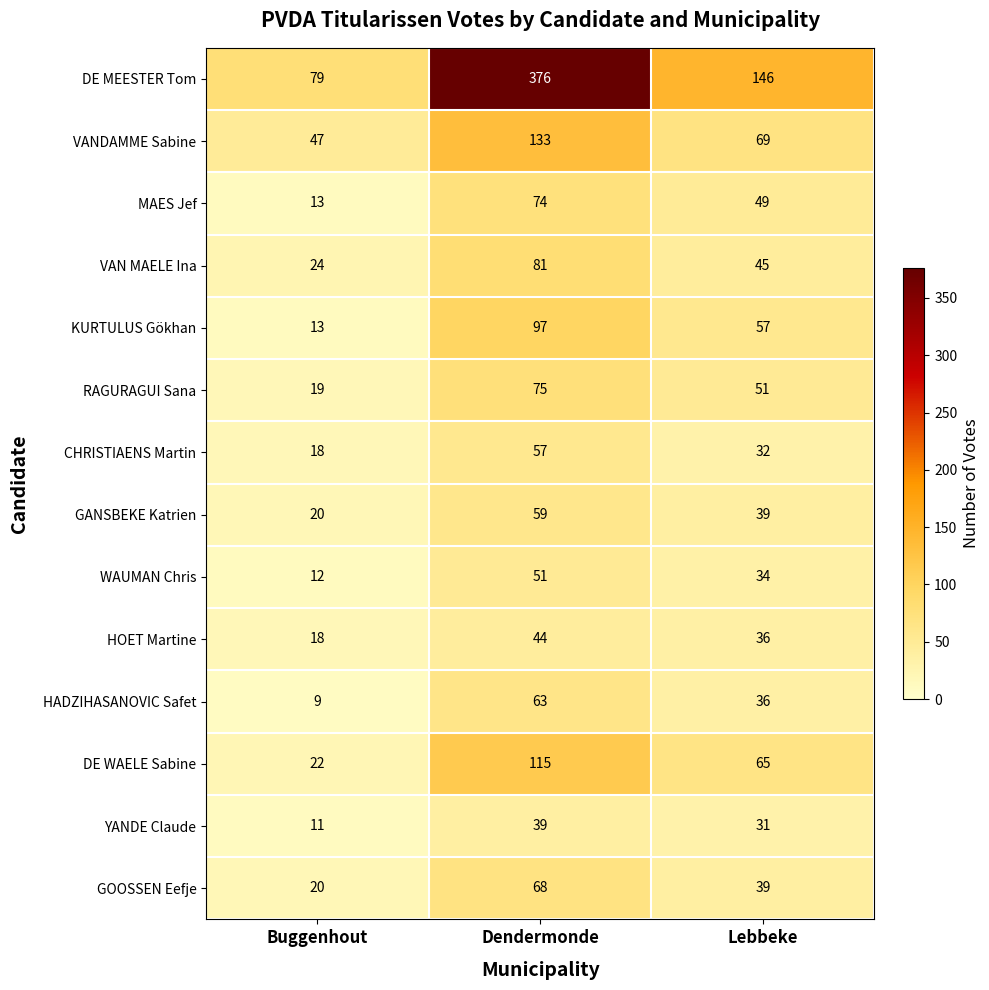

At how many categories does at least one series exceed 109?

2